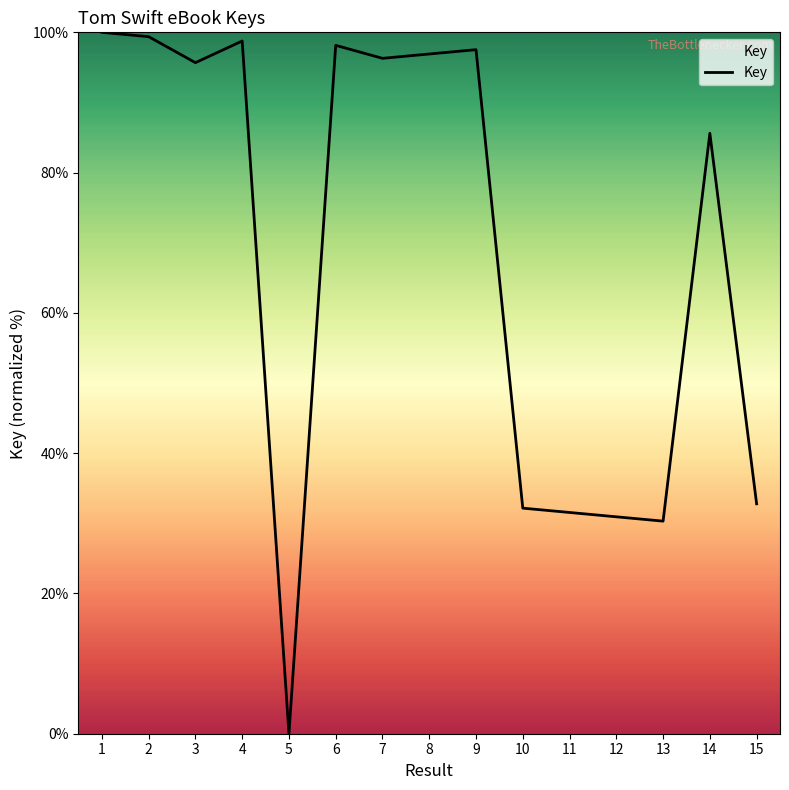

How many positive values are there?

14